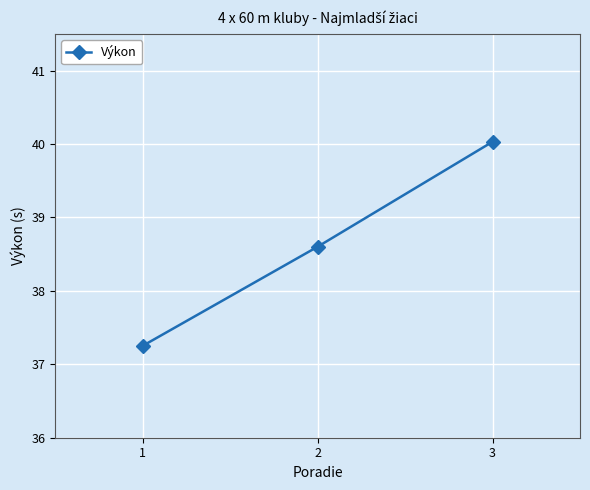

What is the greatest value displayed?

40.0